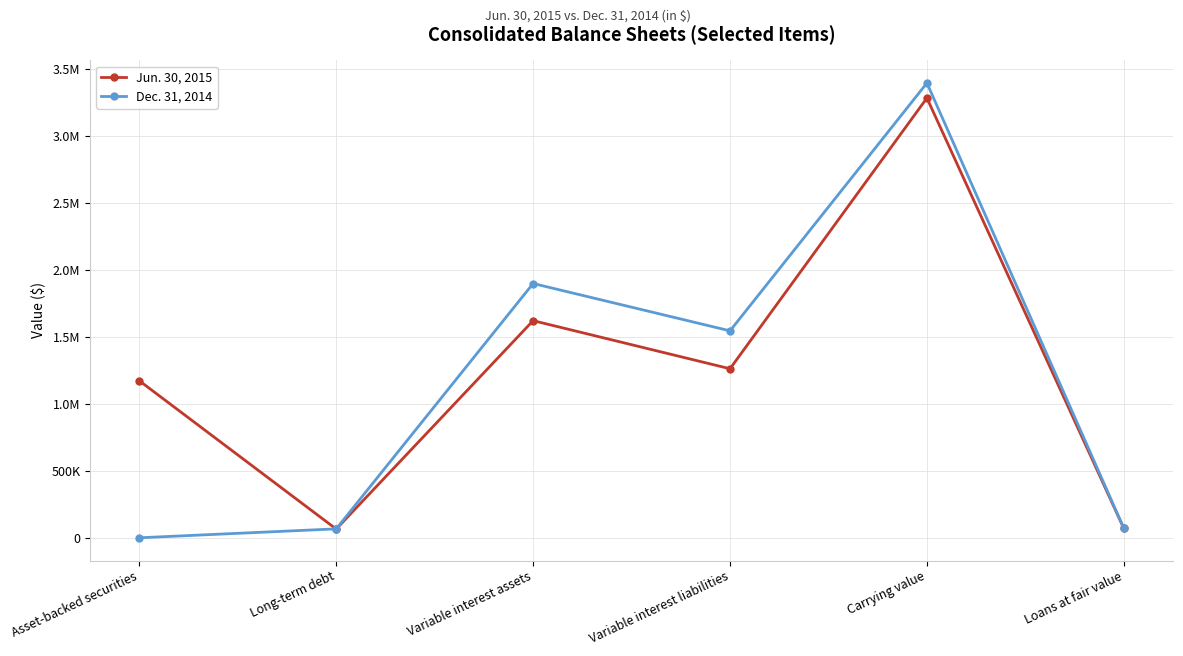

The Jun. 30, 2015 series shows 1263249 at Variable interest liabilities. True or false?

True